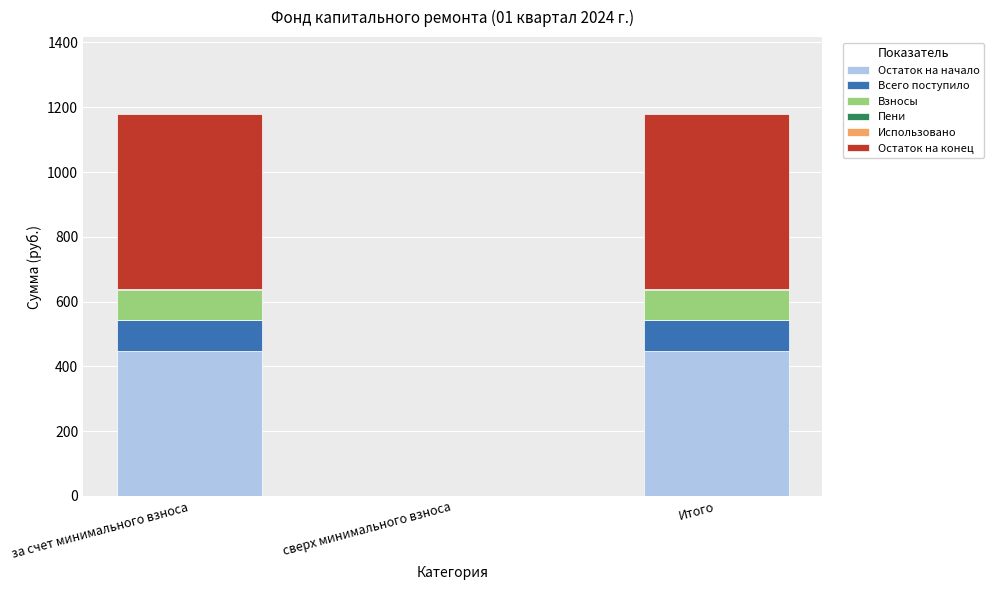

Is it true that Остаток на начало equals 446.6 at Итого?

True